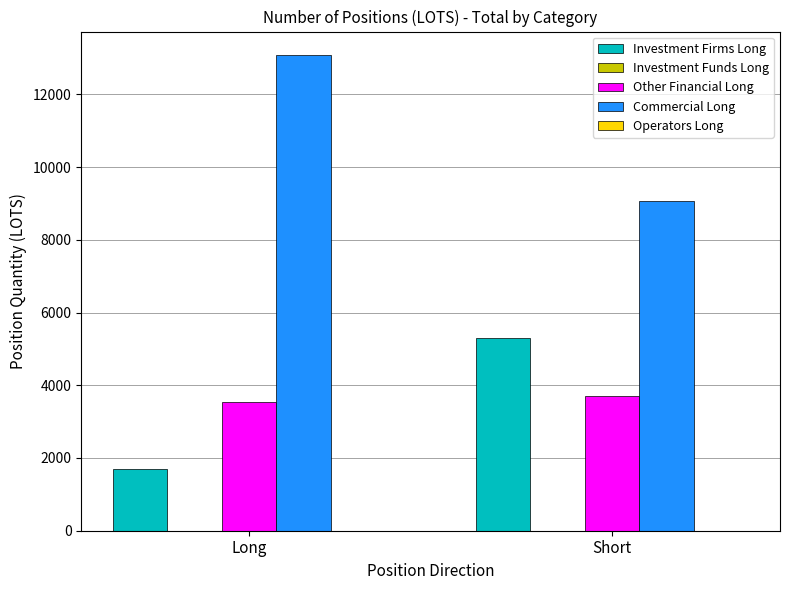

What value does the Commercial Long series have at Short?

9066.9